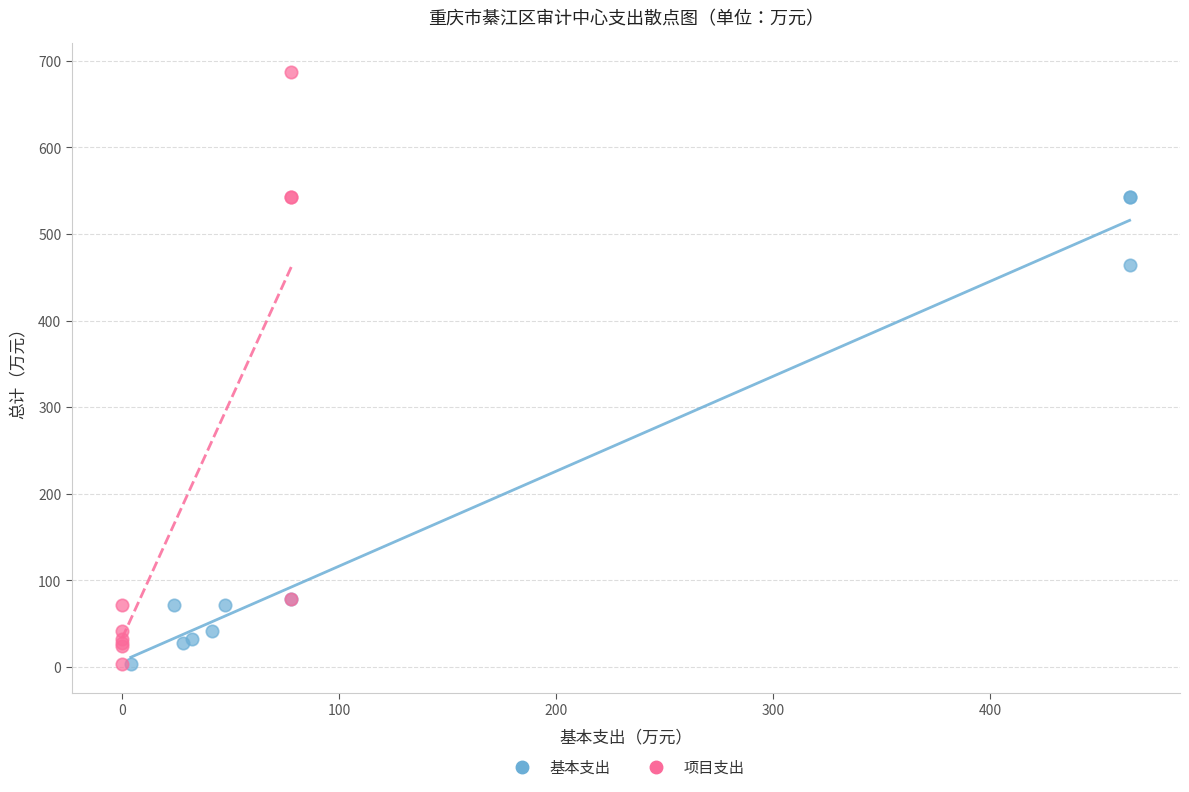

Which series contains the highest Y value?

项目支出